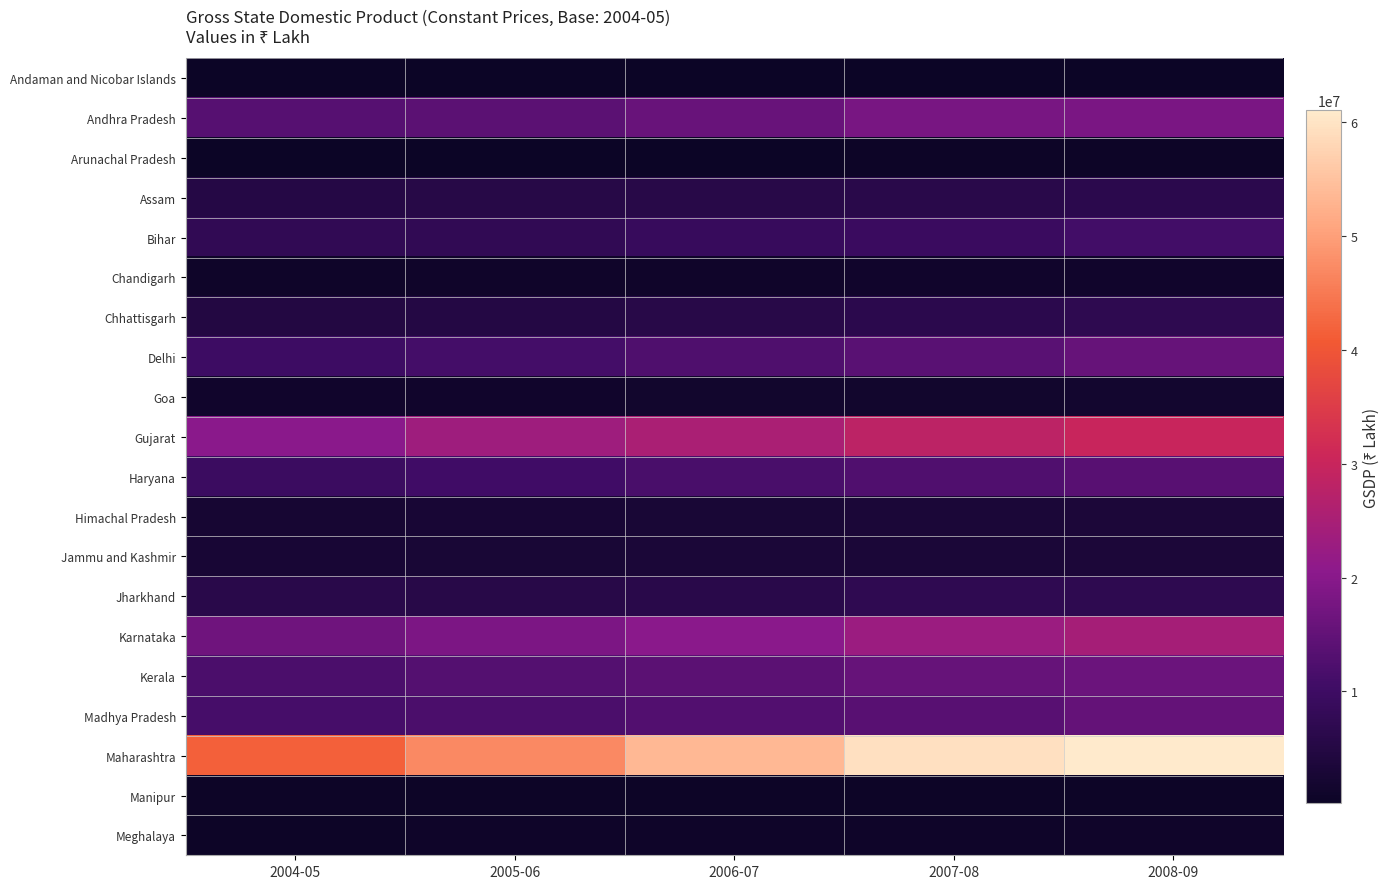

What is the greatest value displayed?

61019135